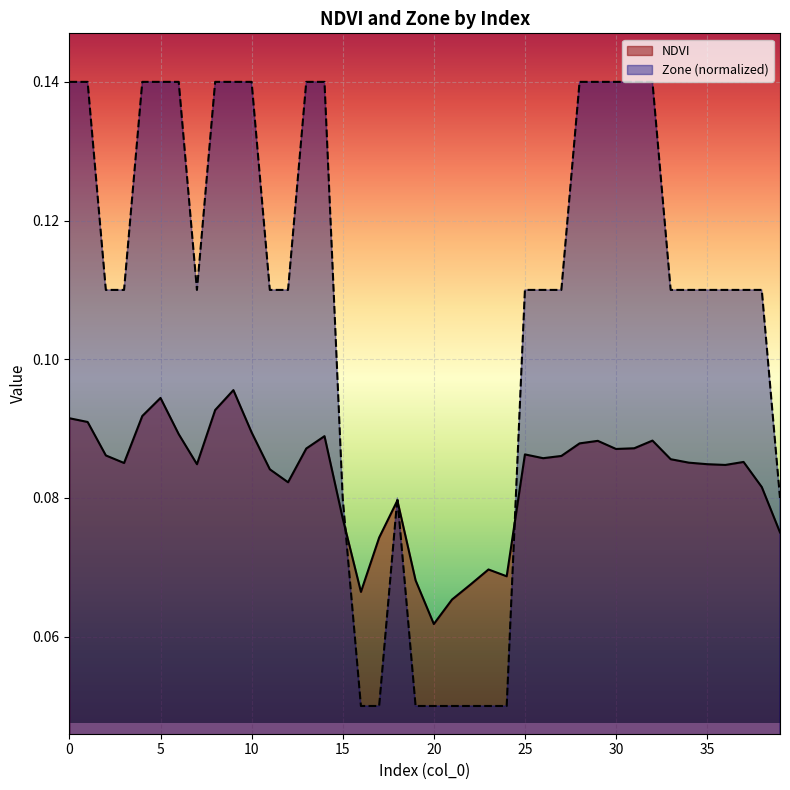

Is it true that NDVI equals 0.0 at 3?

False